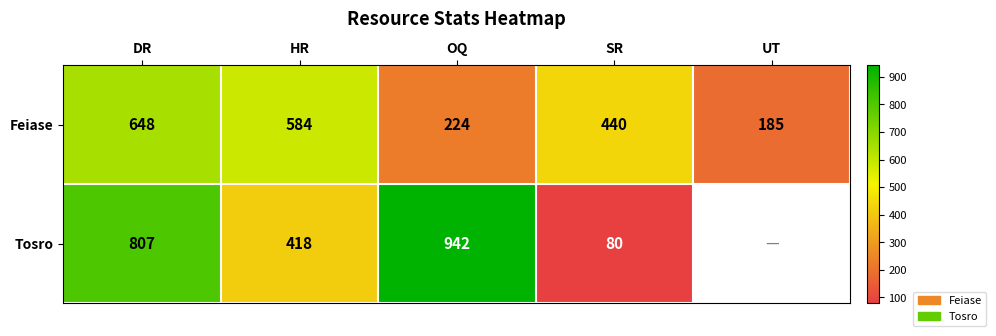

How many values in the Feiase series are below 440?

2